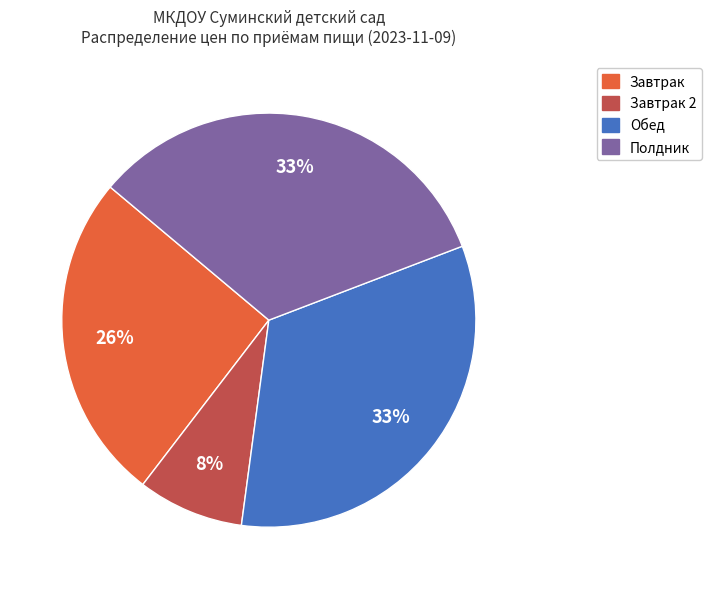

Is there a majority slice in this chart?

No